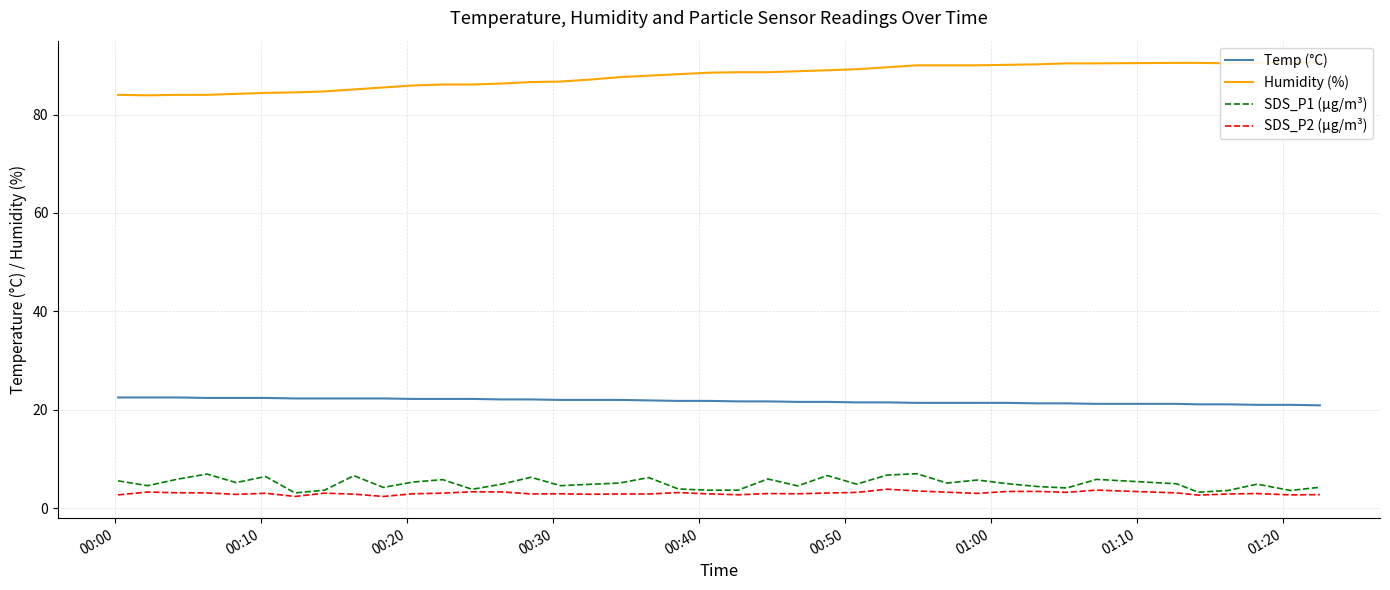

What is the difference between the maximum and minimum values in the Humidity (%) series?

6.7